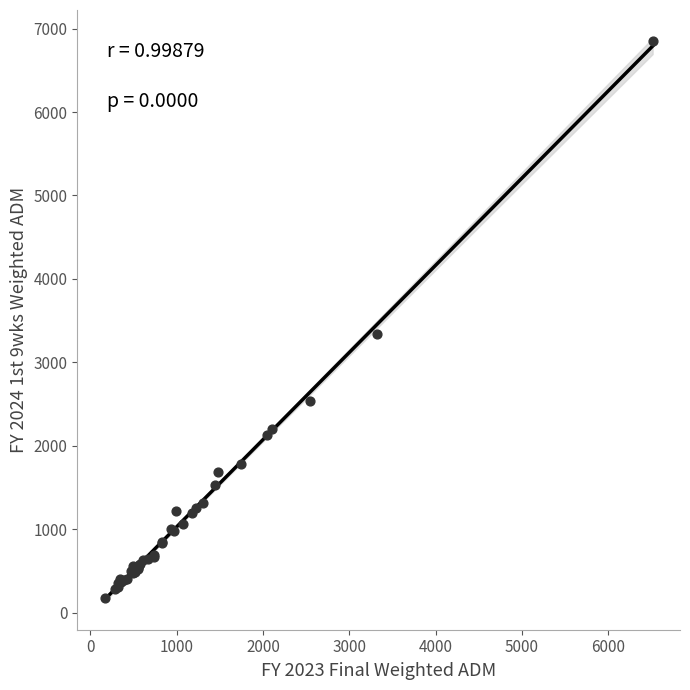

What Y value in the scatter plot is closest to 3515?

3338.3